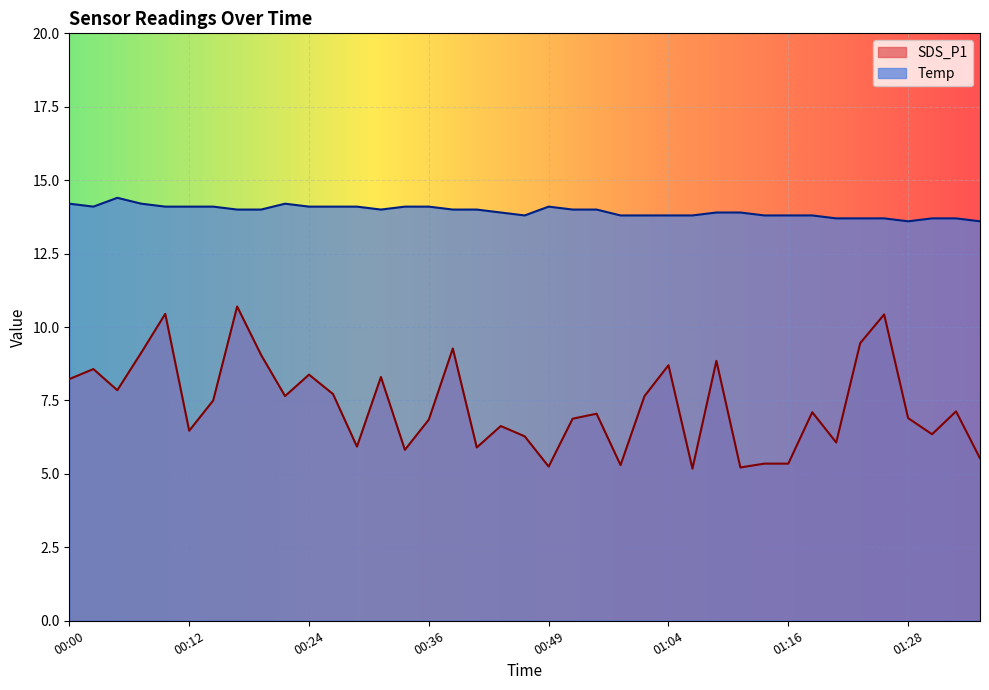

Rank the series by their average value, from lowest to highest.

SDS_P1, Temp